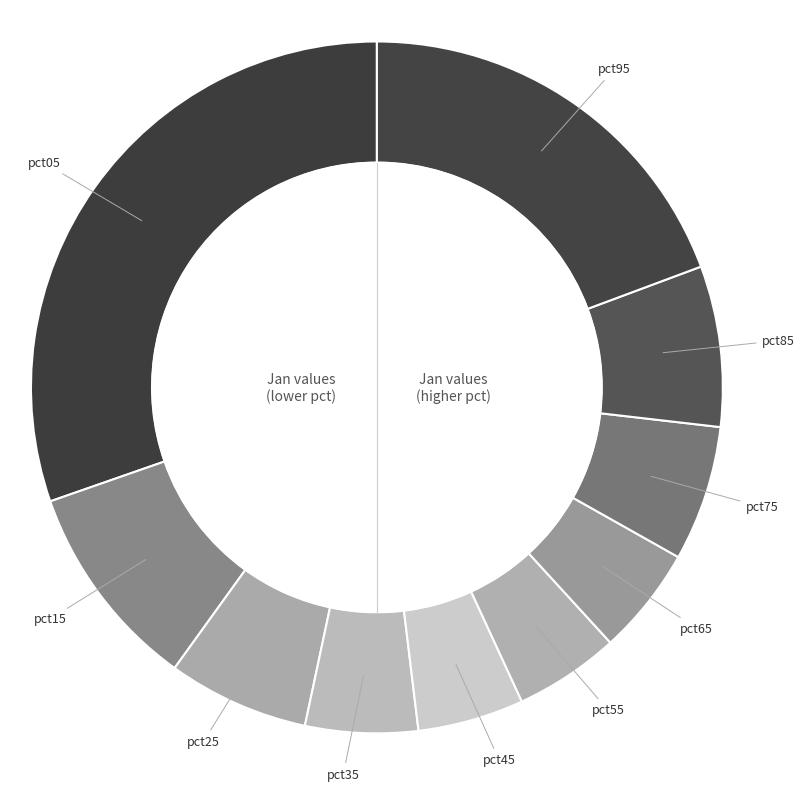

Count the number of slices in the pie.

10